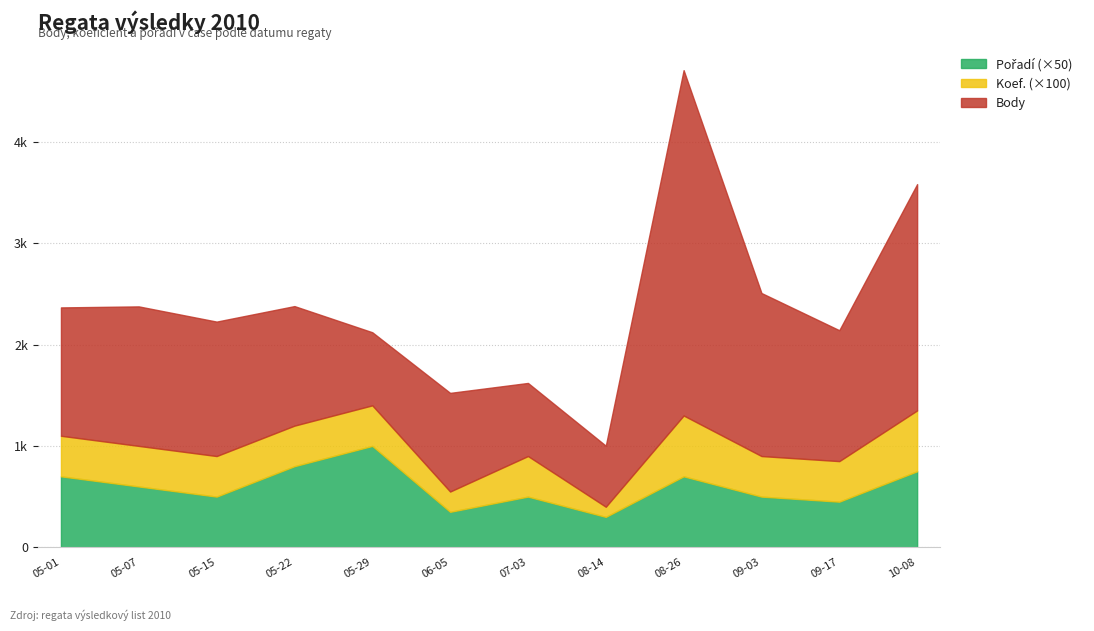

True or false: Pořadí has more than 2 interior local peaks.

True